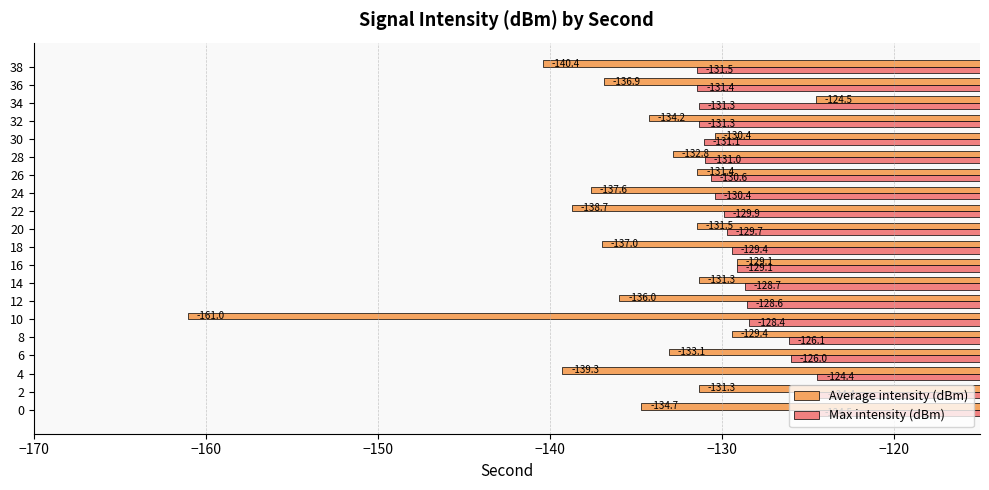

Which series has the widest spread of values?

Average intensity (dBm)